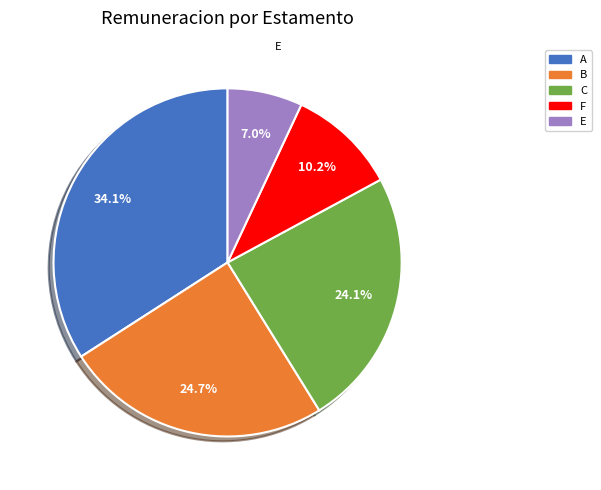

Does any single category account for the majority?

No